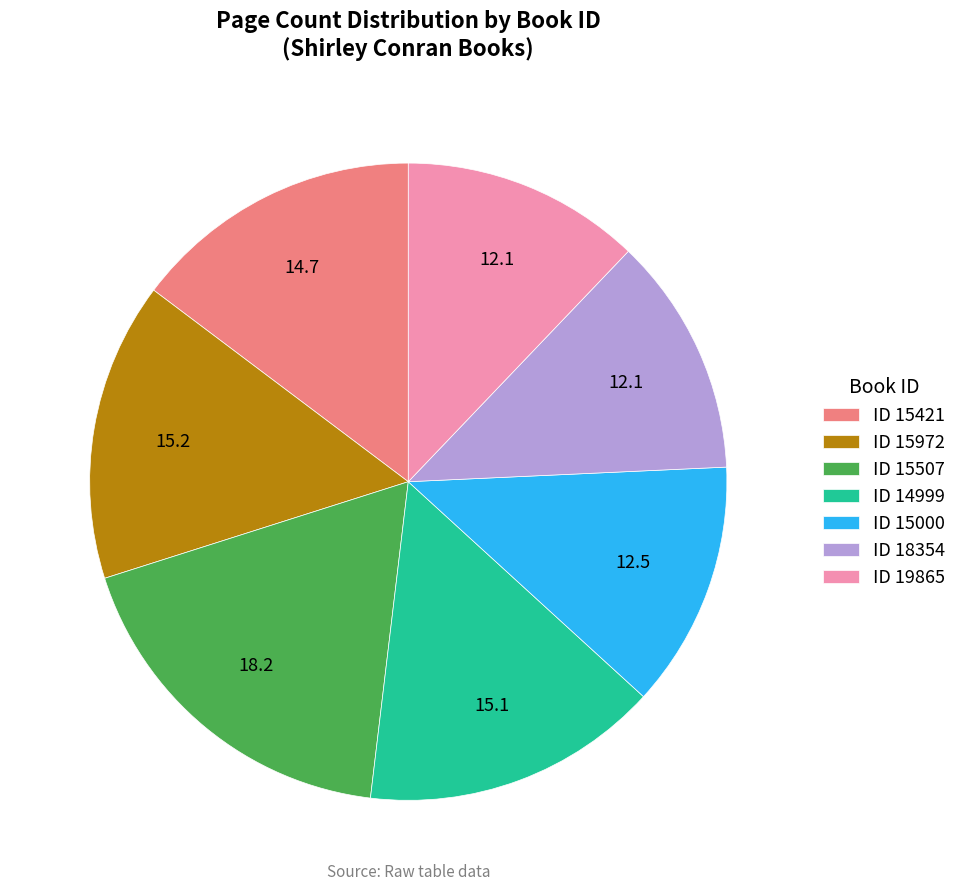

Do ID 14999 and ID 19865 together represent more than half of the pie?

No